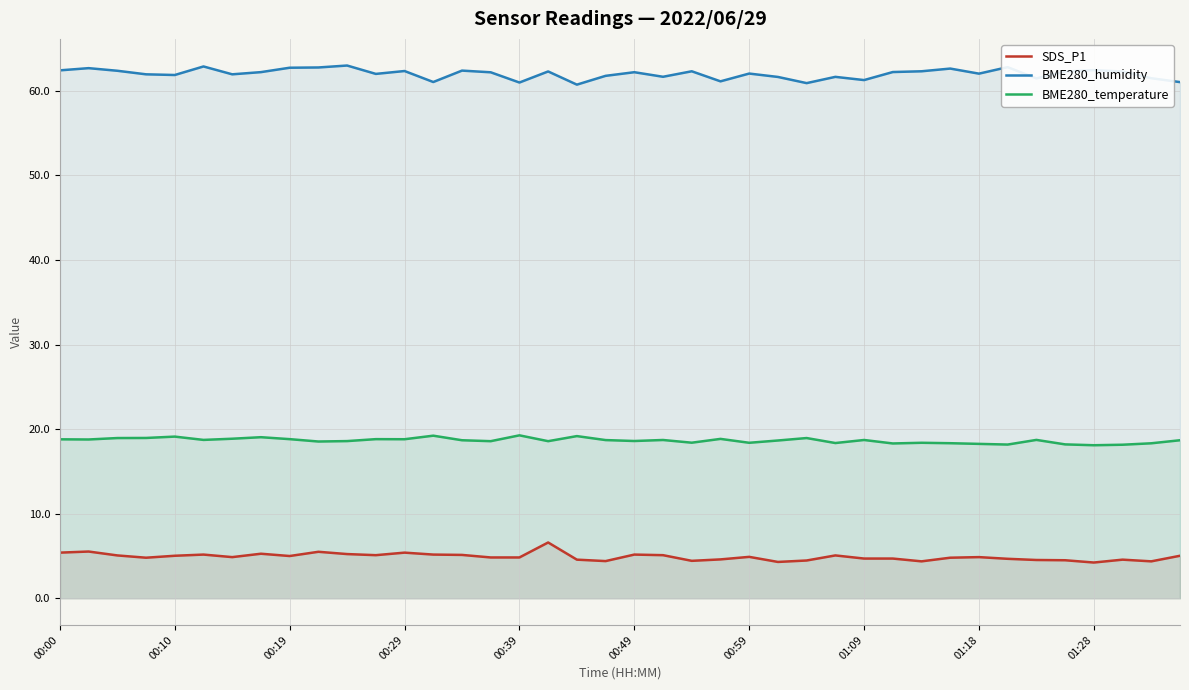

Rank the series by their maximum value, from highest to lowest.

BME280_humidity, BME280_temperature, SDS_P1